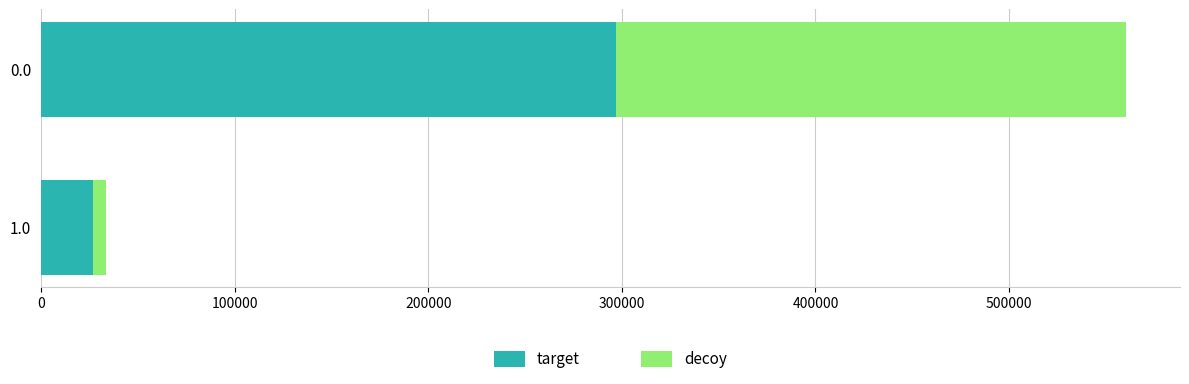

What is the sum of all target values?

323734